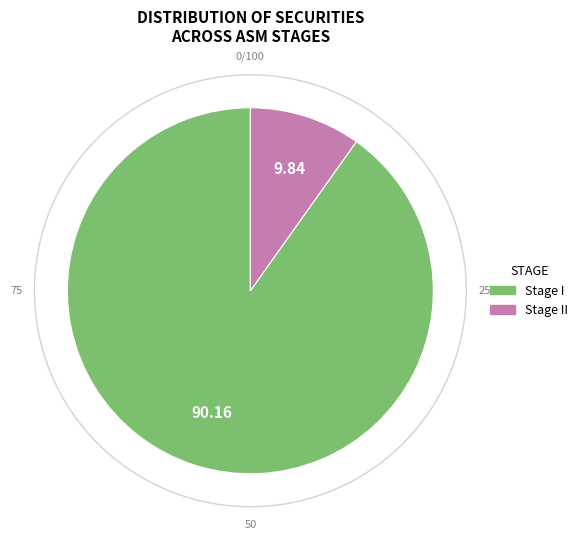

To the nearest percent, what portion does Stage I represent?

90%